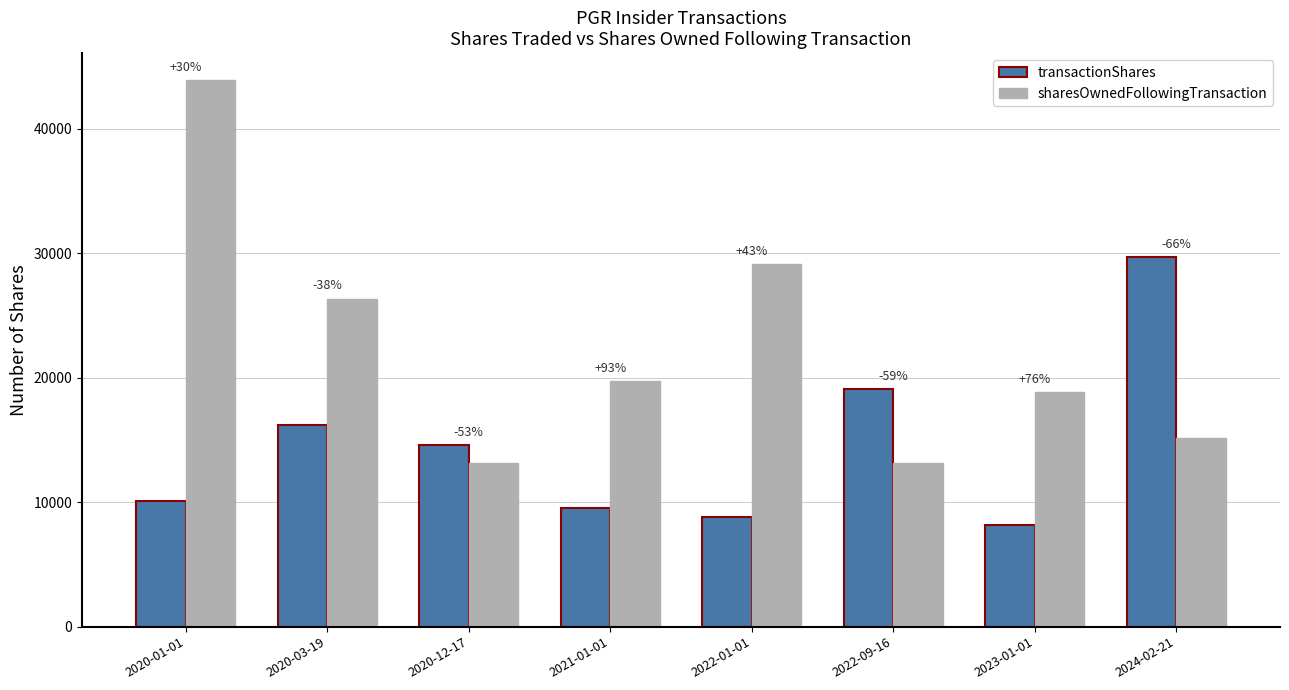

At which label does sharesOwnedFollowingTransaction reach its minimum?

2020-12-17